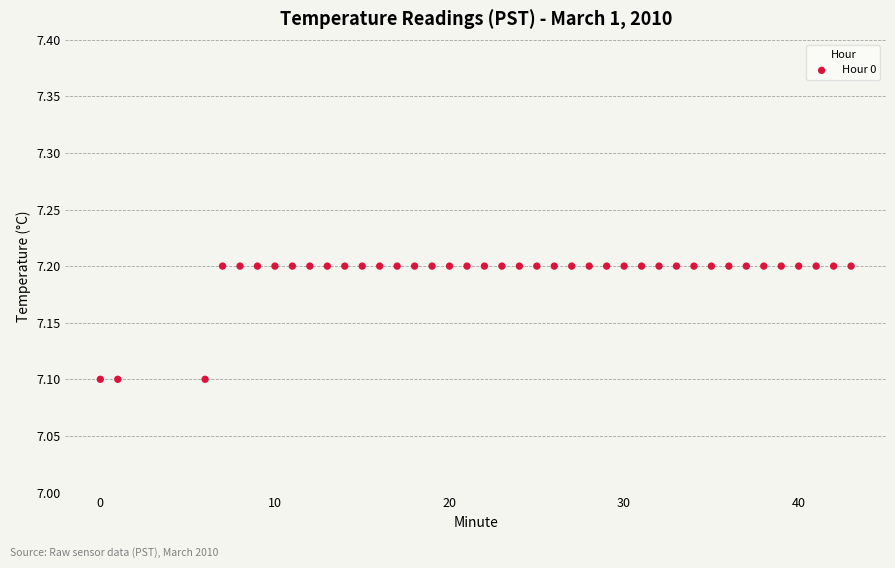

What is the range of X values (max minus min)?

43.0